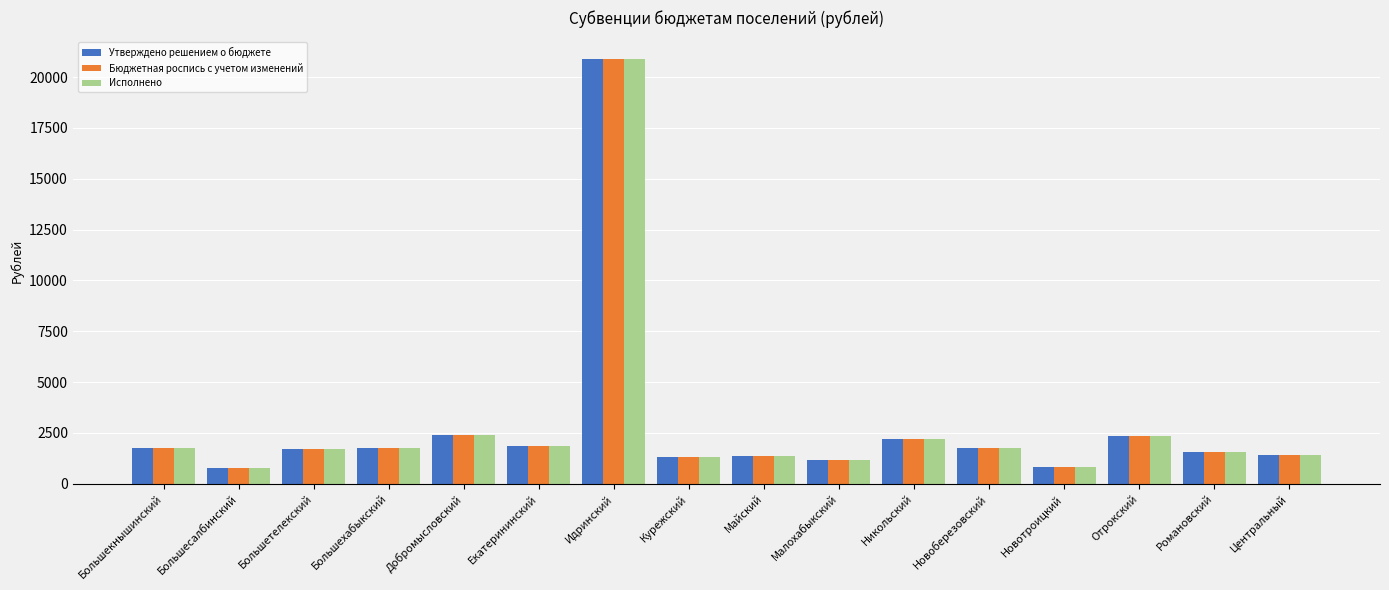

What is the sum of the Утверждено решением о бюджете values at Идринский and Новотроицкий?

21721